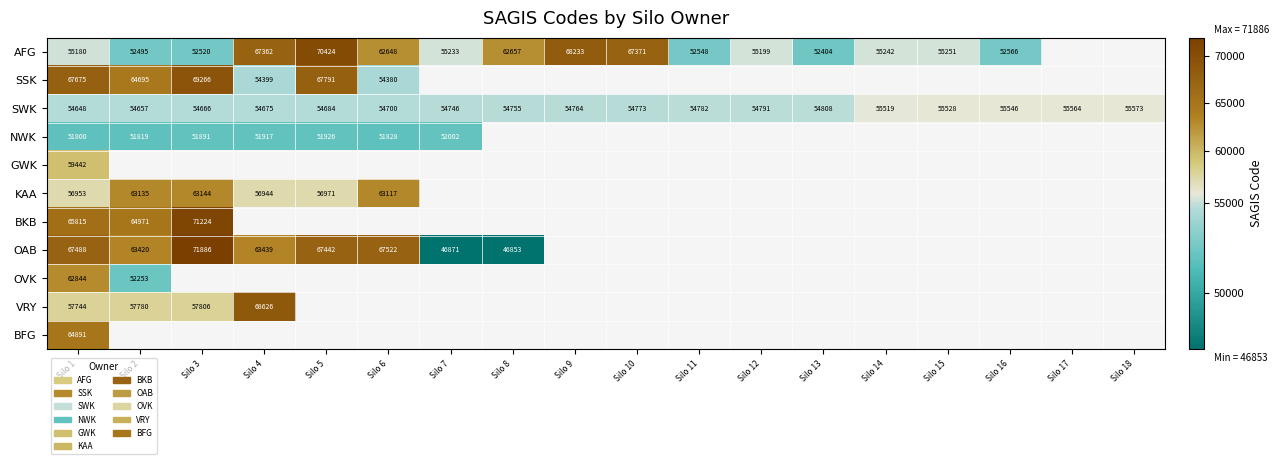

The OAB series shows 46871 at Silo 7. True or false?

True